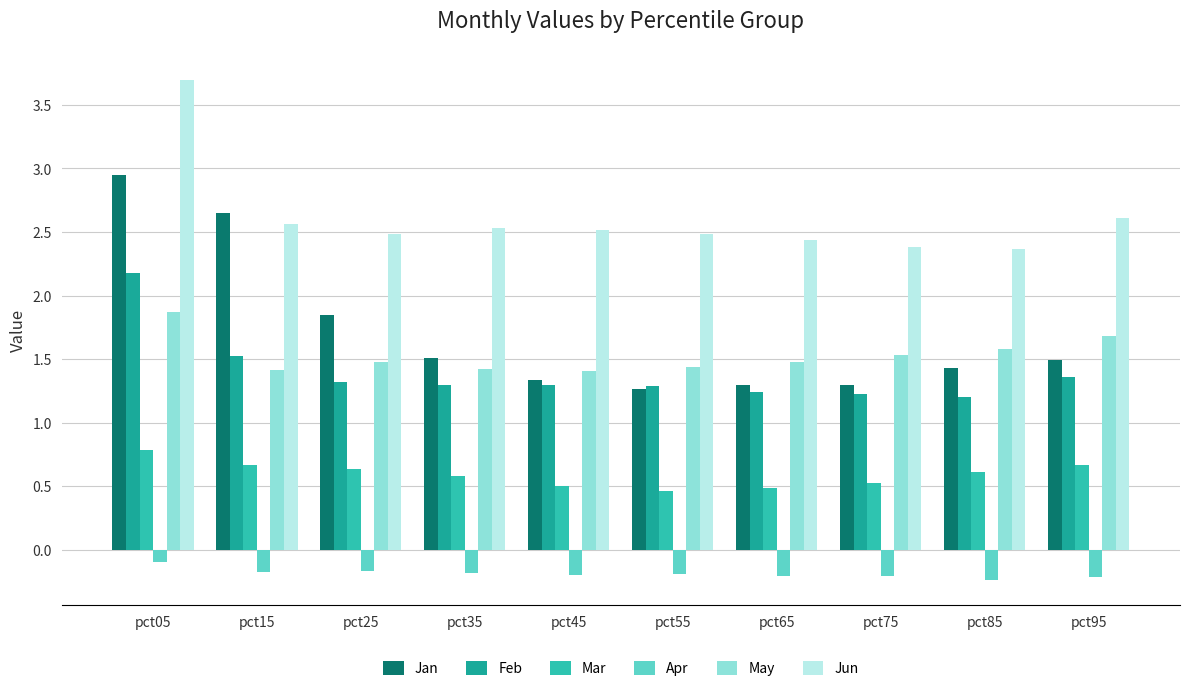

How many categories are shown in the chart?

10